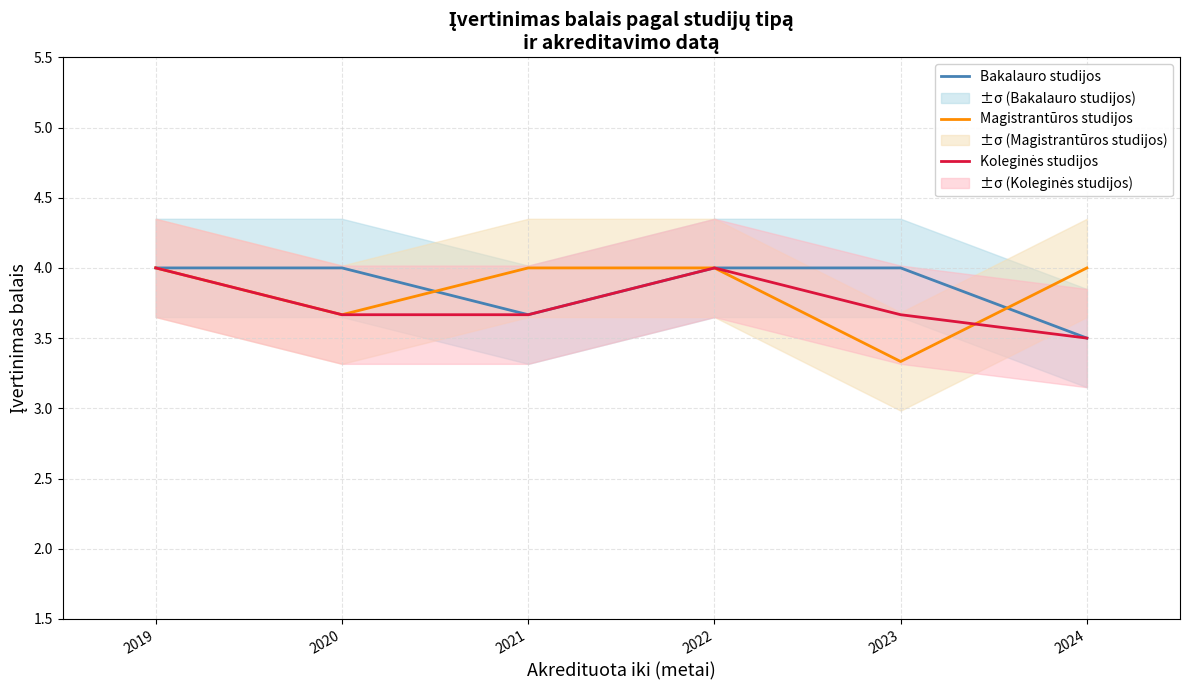

Rank the series by their average value, from highest to lowest.

Bakalauro studijos, Magistrantūros studijos, Koleginės studijos